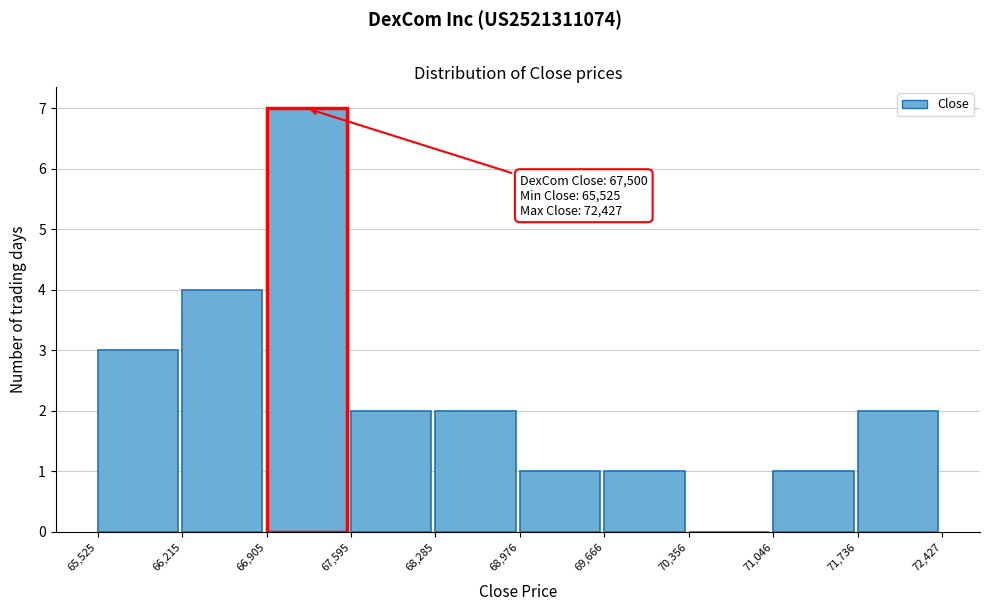

Over which range of the x-axis is the bar tallest?

66,905 to 67,595